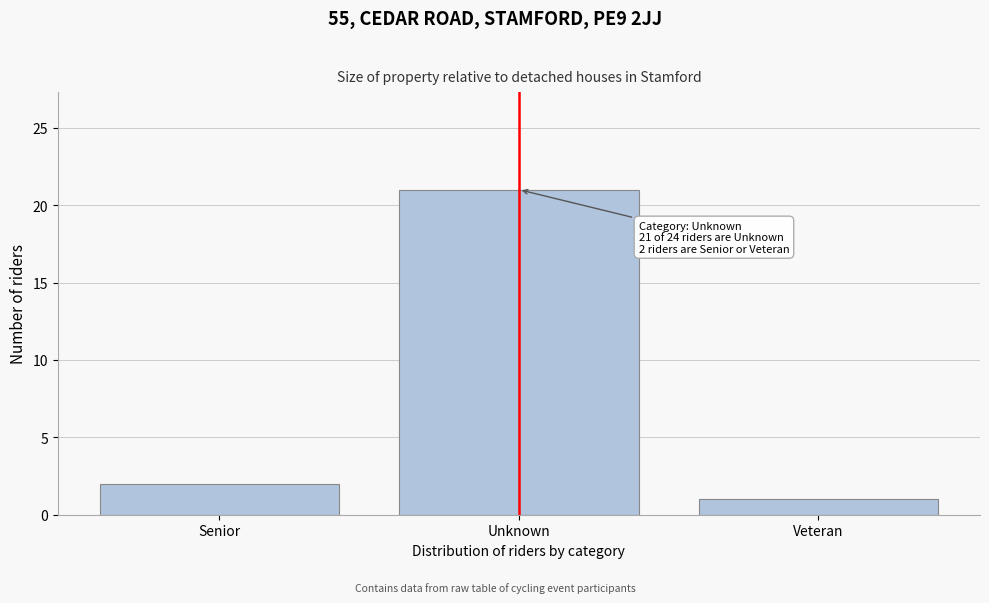

Reading right to left, extract all data points from this chart.

Veteran=1	Unknown=21	Senior=2